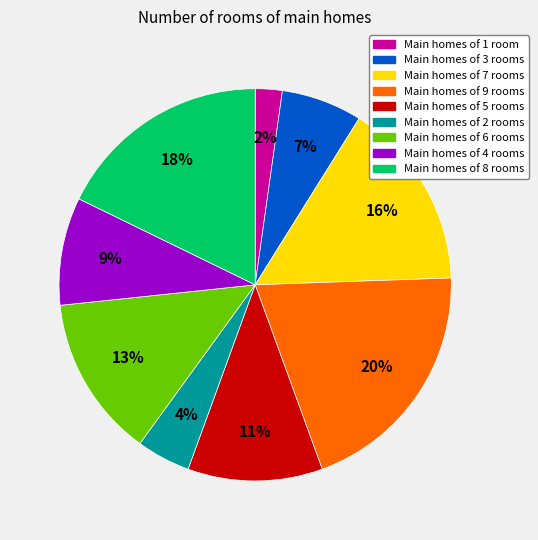

Is there any slice that represents more than half of the pie?

No